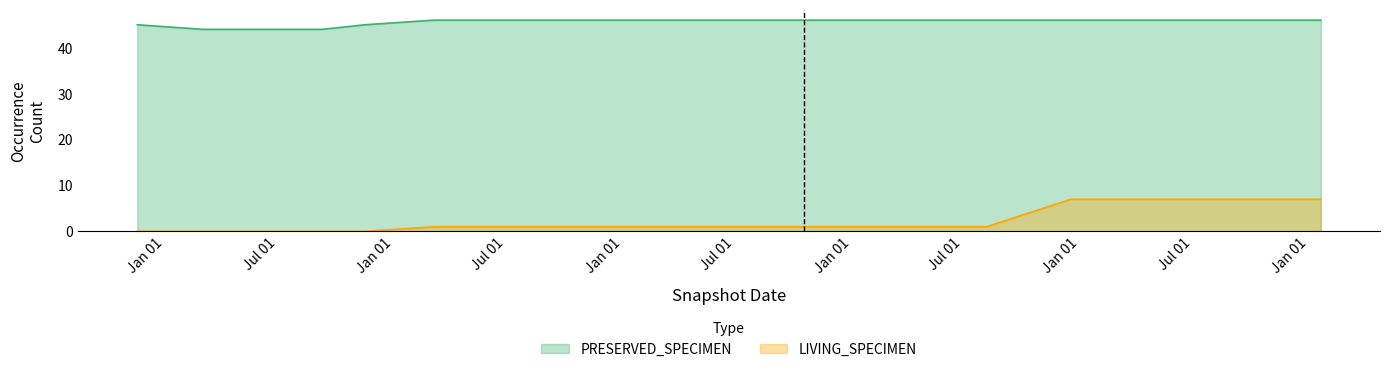

Count the number of data series in this chart.

2